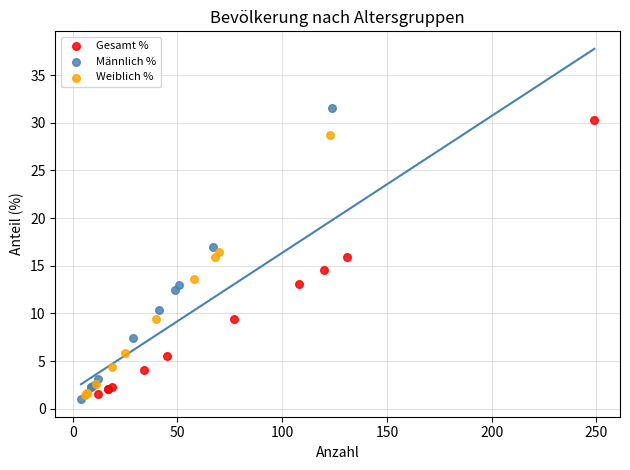

Which series has the widest spread of Y values?

Männlich %